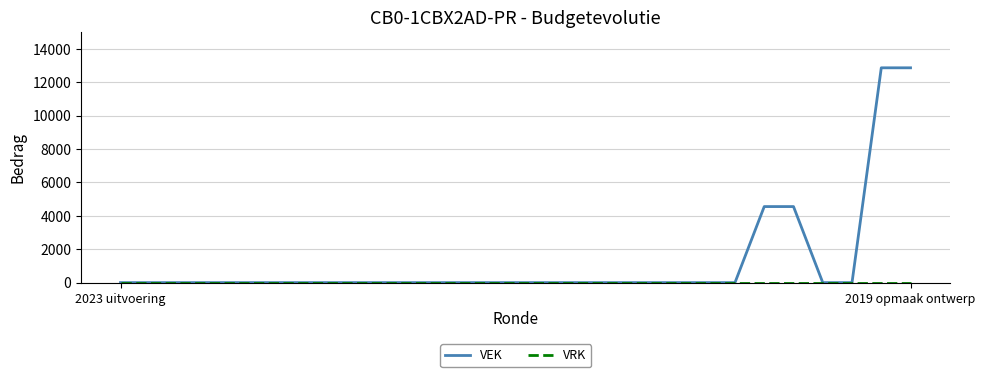

Which series has the widest spread of values?

VEK